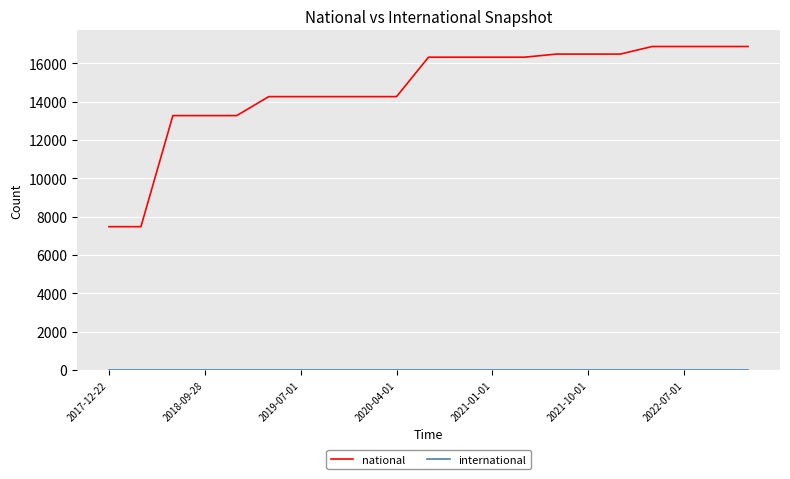

What is the greatest value displayed?

16874